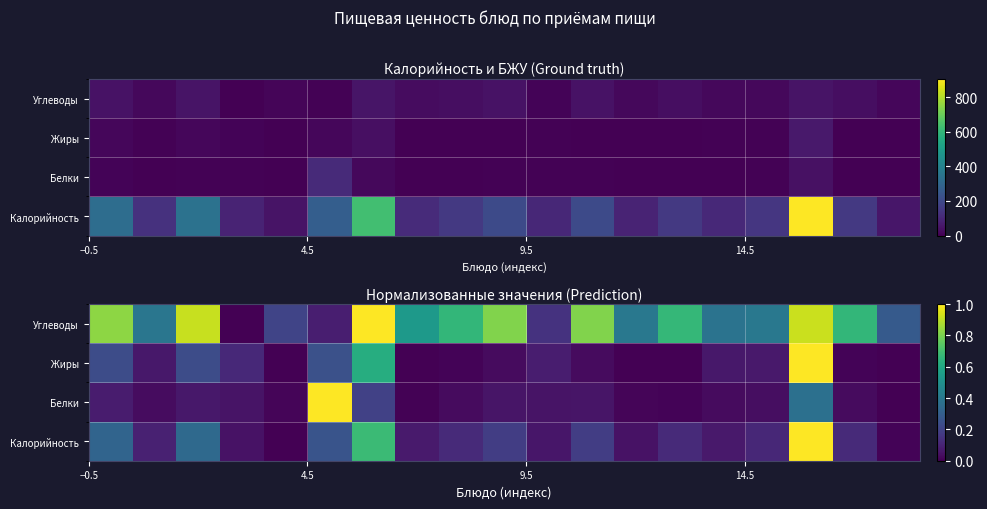

At which category is the sum across all series the highest?

16